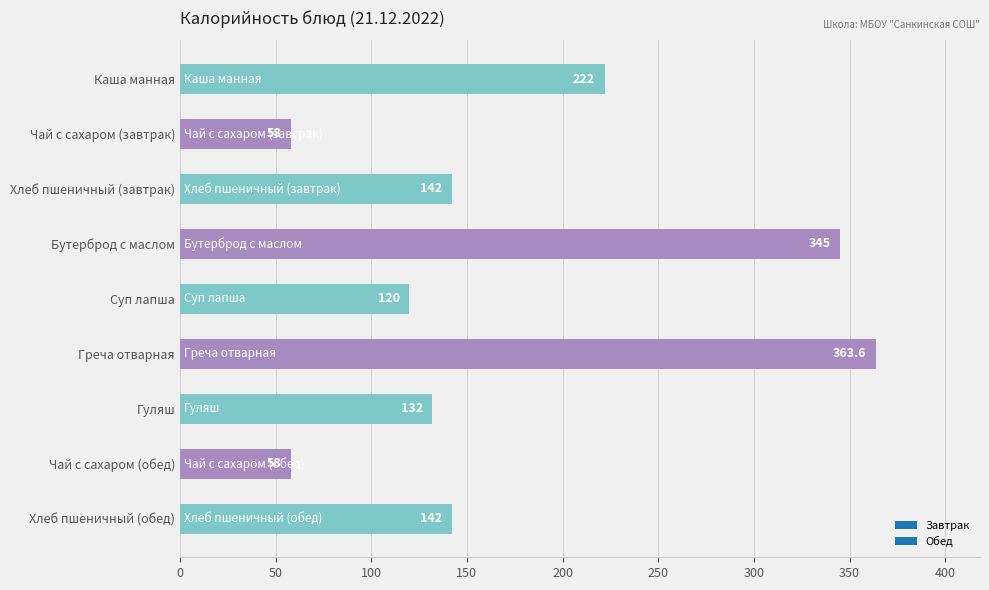

The value at Бутерброд с маслом is 147.8. True or false?

False